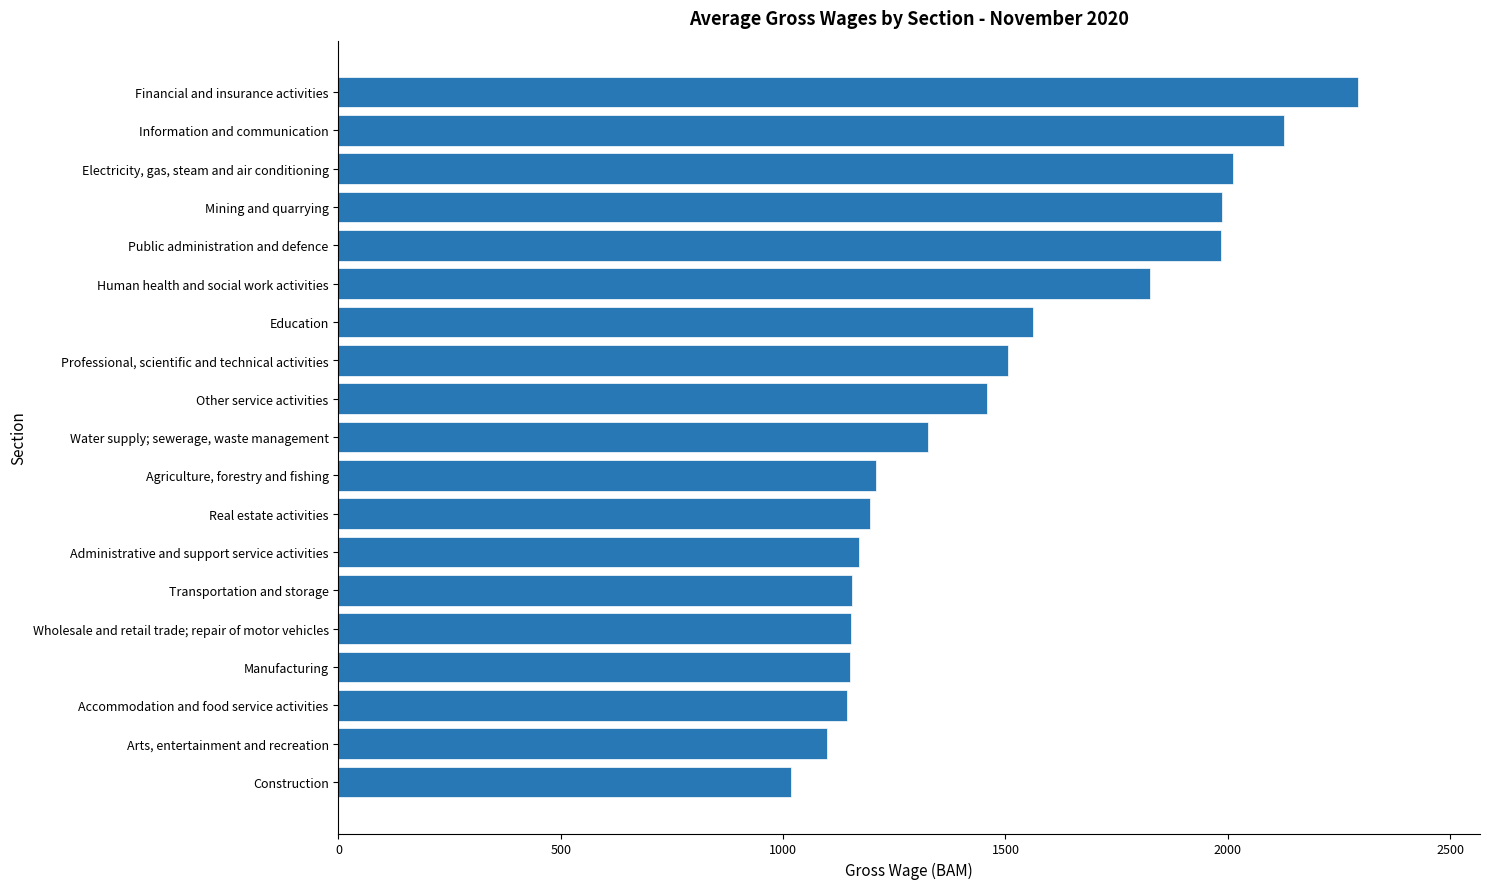

What is the difference between the second highest and second lowest values?

1029